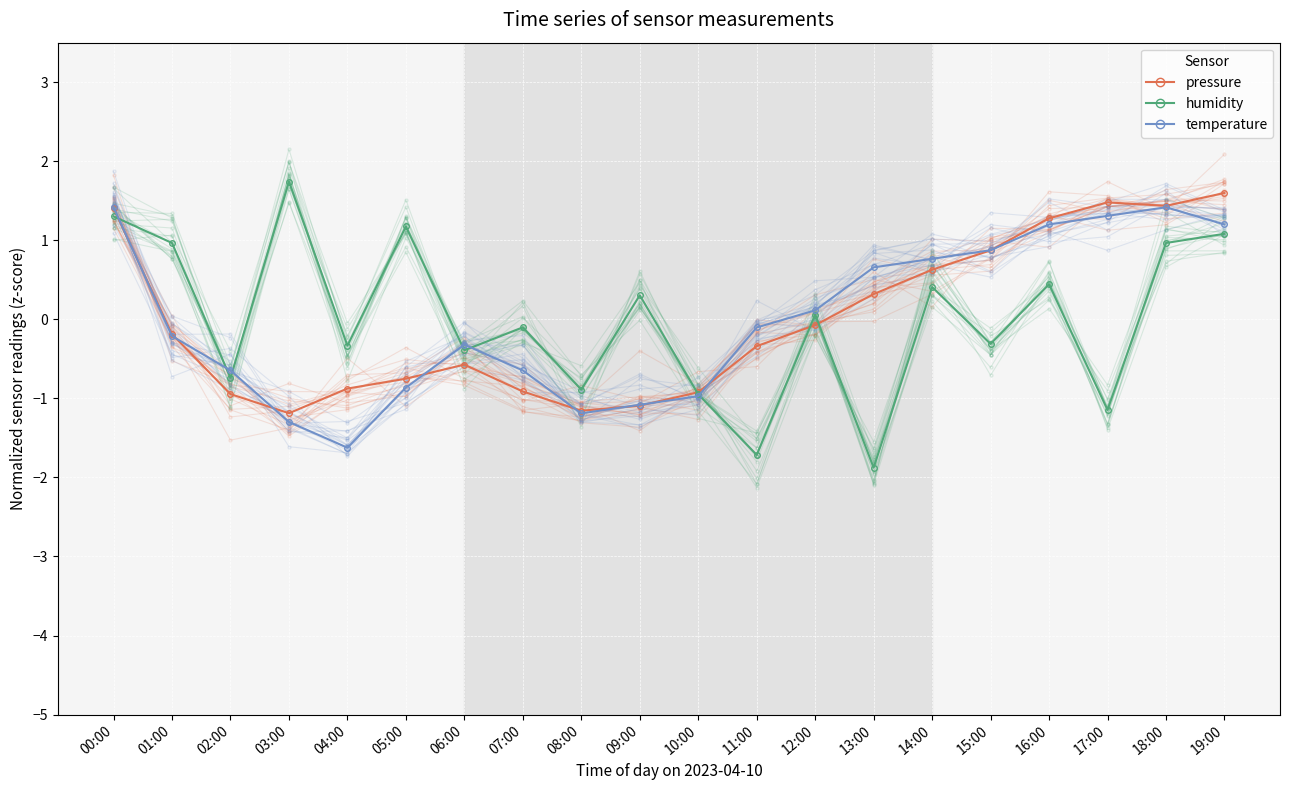

What is the label of the 7th point from the left?

06:00